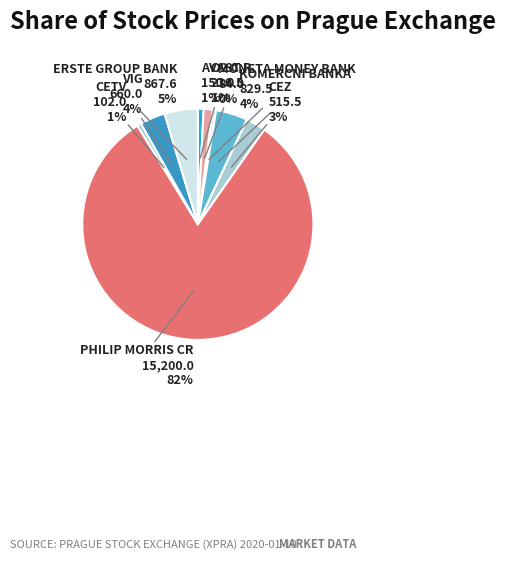

What percentage is the ERSTE GROUP BANK slice, to the nearest percent?

5%